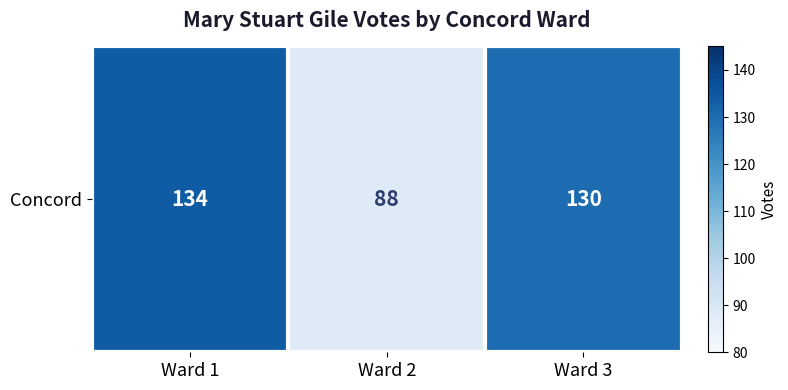

Reading left to right, list all the values displayed in this chart.

134	88	130